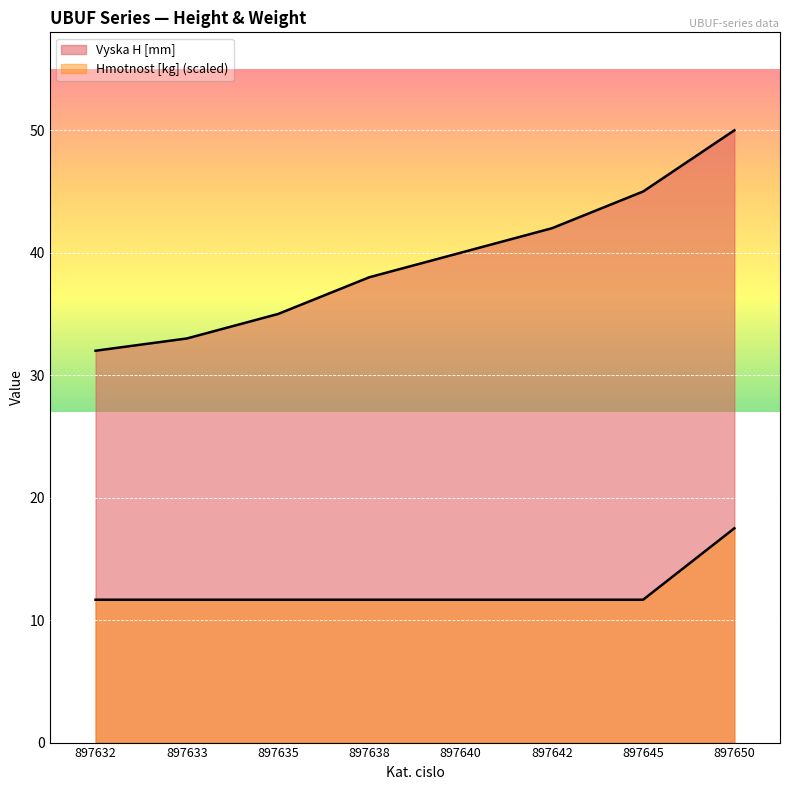

What is the total value across all series at 897638?

49.7